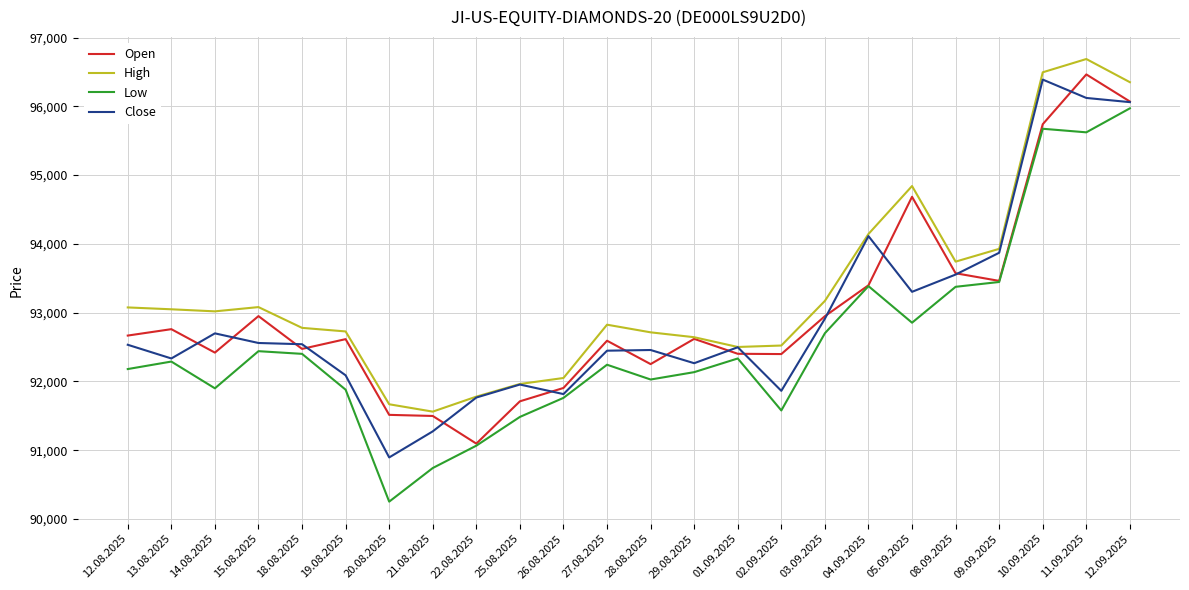

At which category does the chart reach its minimum across all series?

20.08.2025